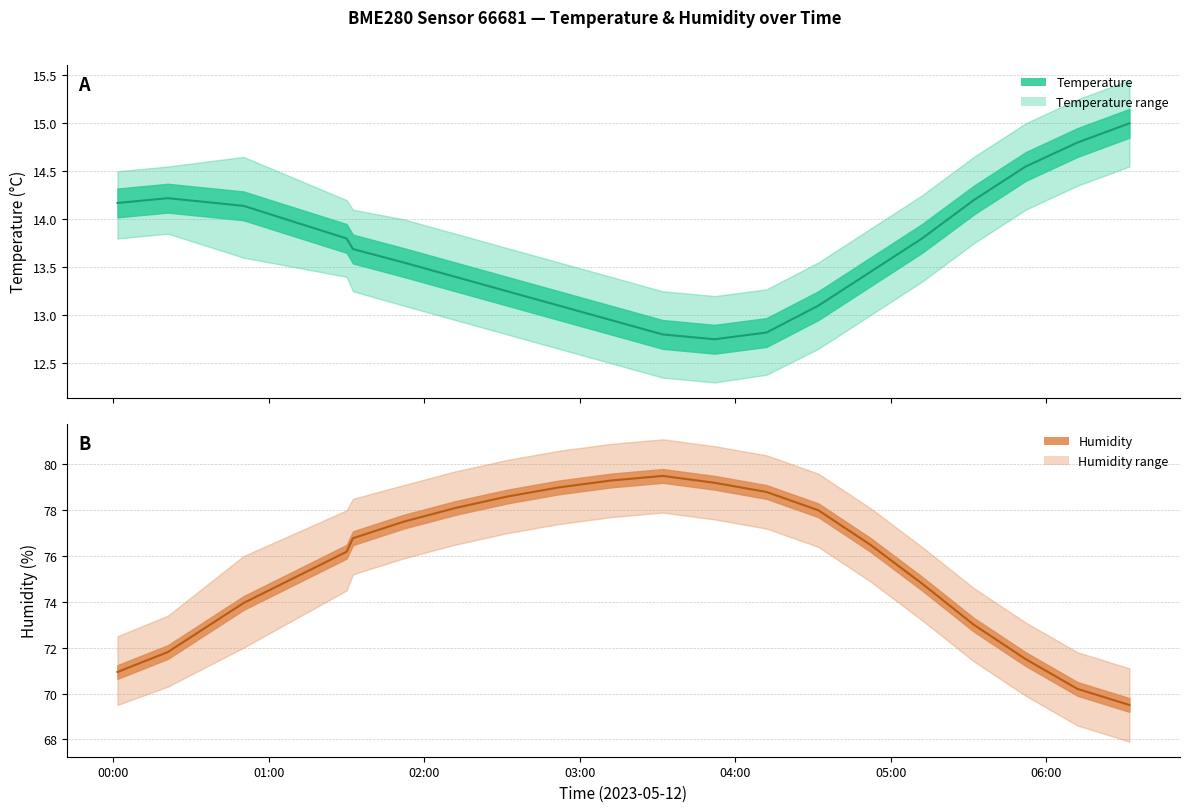

Reading left to right, extract all data points from this chart.

temperature: 14.2	14.2	14.1	13.8	13.7	13.6	13.4	13.2	13.1	12.9	12.8	12.8	12.8	13.1	13.4	13.8	14.2	14.6	14.8	15.0
humidity: 70.9	71.8	74.0	76.2	76.8	77.5	78.1	78.6	79.0	79.3	79.5	79.2	78.8	78.0	76.5	74.8	73.0	71.5	70.2	69.5